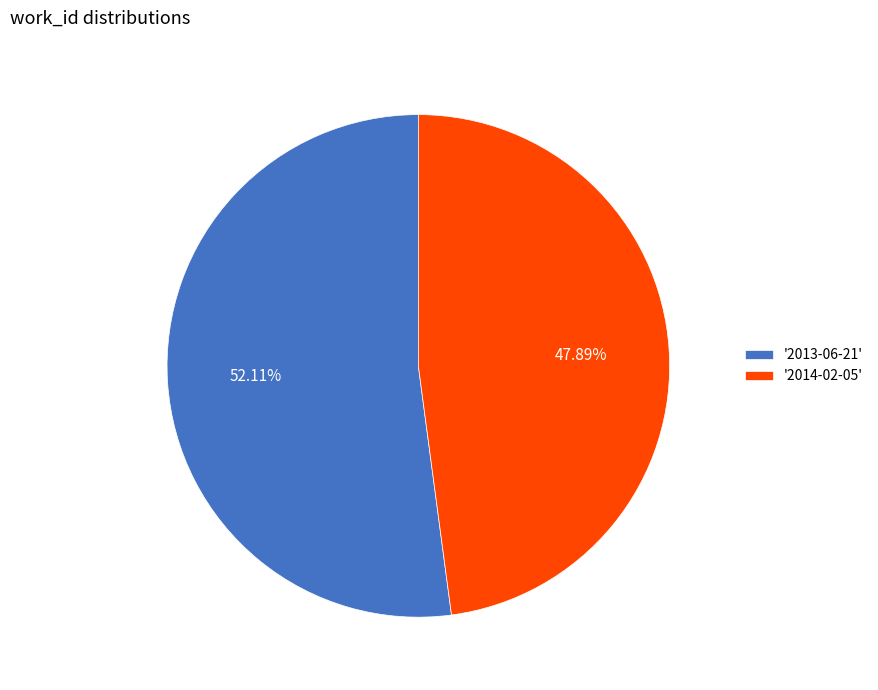

Rank the categories by value from lowest to highest.

'2014-02-05', '2013-06-21'